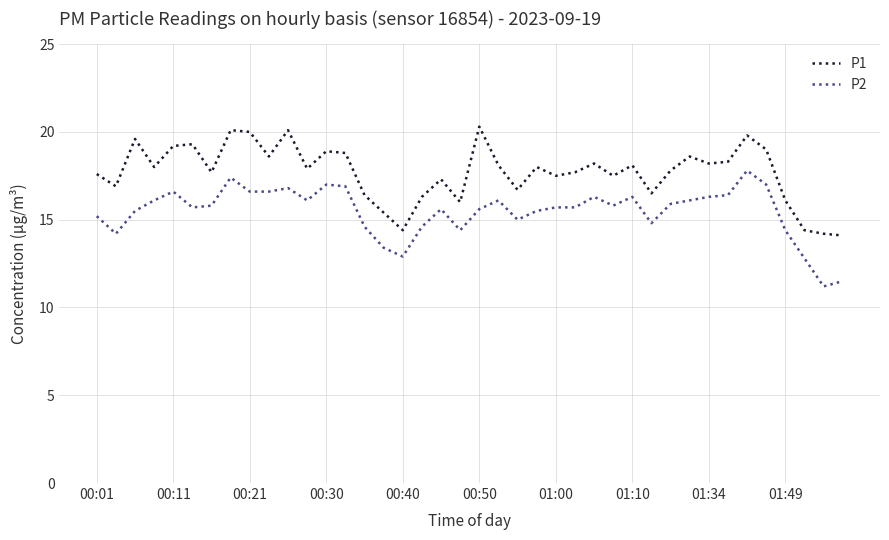

How many interior local peaks does the P1 series have?

12